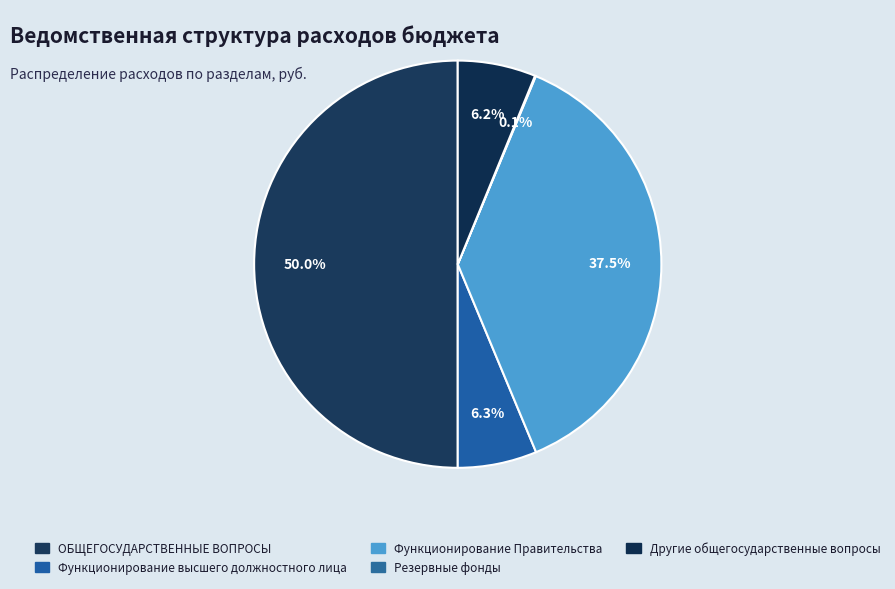

To the nearest percent, what is the difference between the largest and smallest slice percentages?

50%